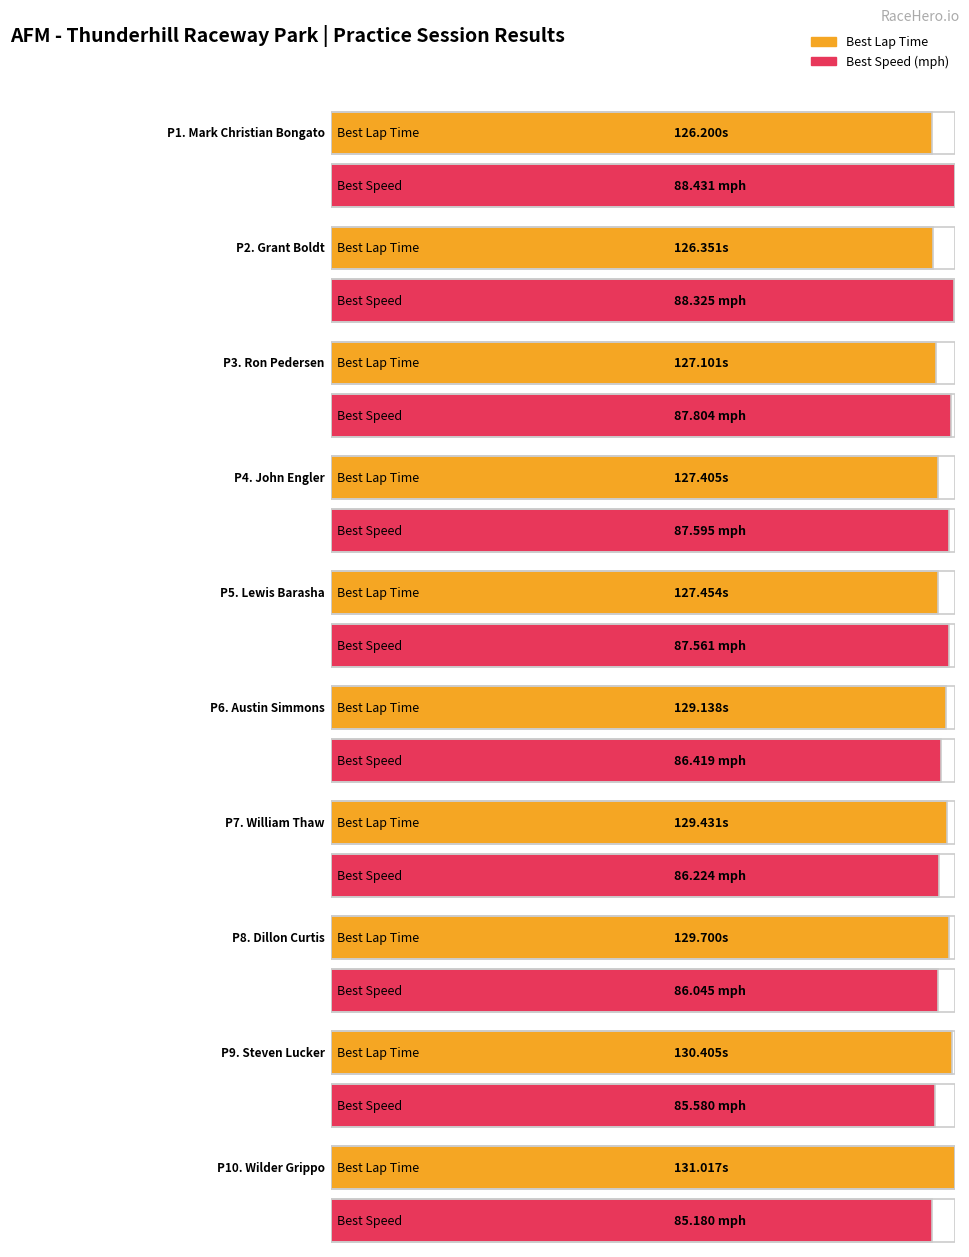

Reading left to right, what are all the values shown in this chart?

Best Lap time: 126.2	126.4	127.1	127.4	127.5	129.1	129.4	129.7	130.4	131.0
Best Speed: 88.4	88.3	87.8	87.6	87.6	86.4	86.2	86.0	85.6	85.2